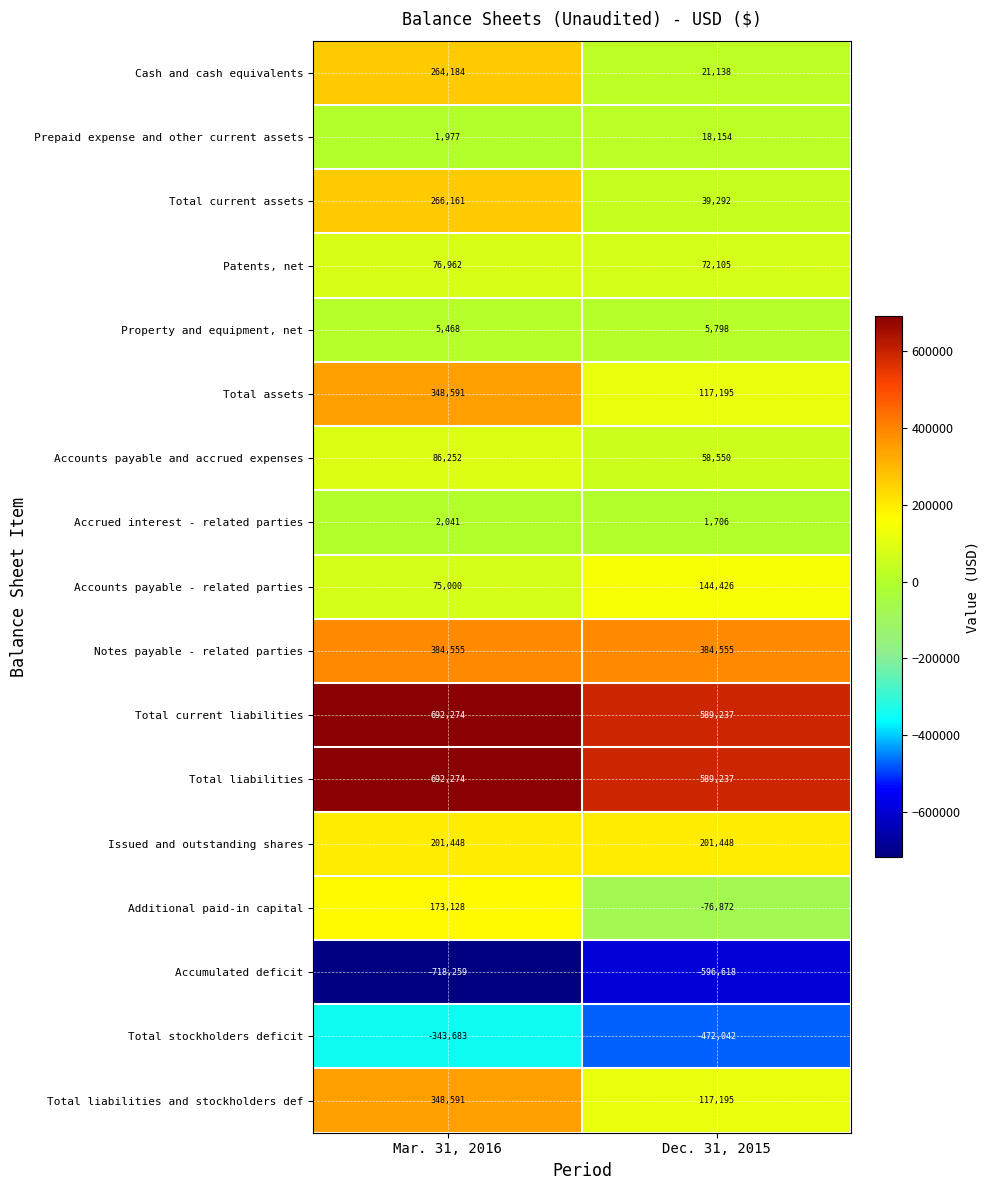

What is the average value of the Prepaid expense and other current assets series?

10066